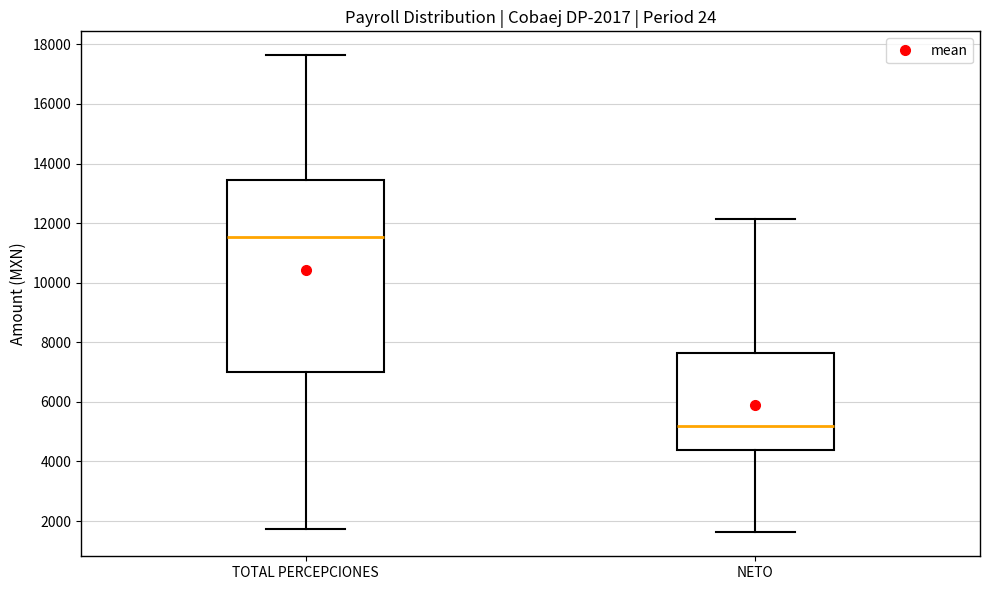

Comparing the boxes themselves (not the whiskers), which one is the tallest?

TOTAL PERCEPCIONES